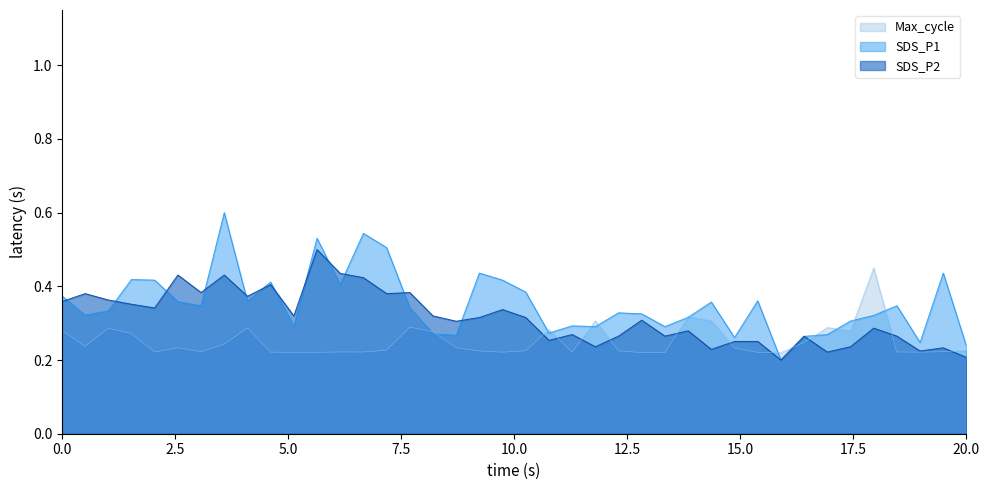

What are all the series names shown in the legend?

Max_cycle, SDS_P1, SDS_P2